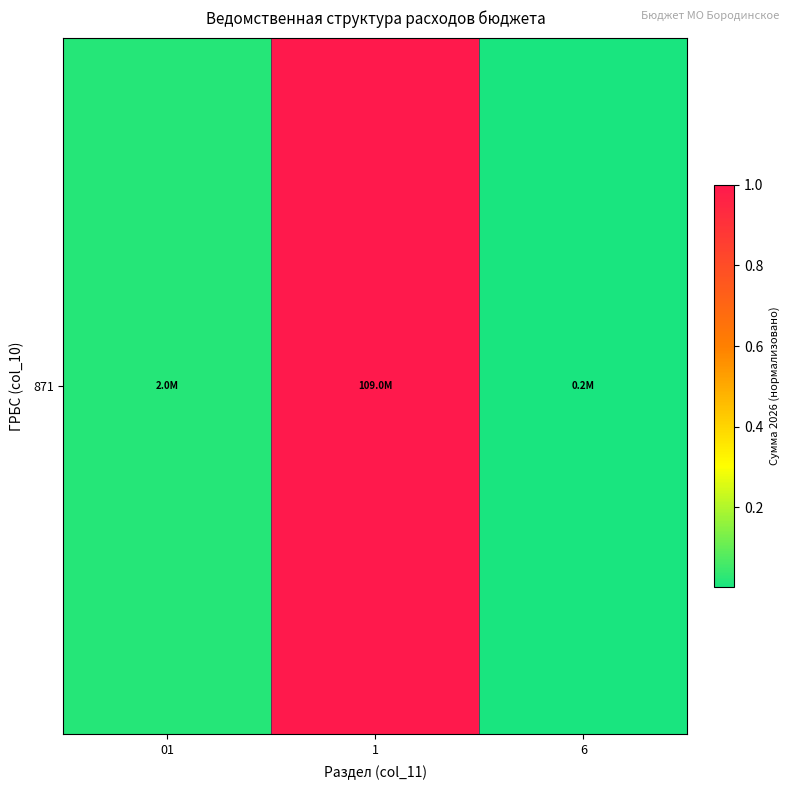

At which category does the chart reach its minimum across all series?

6